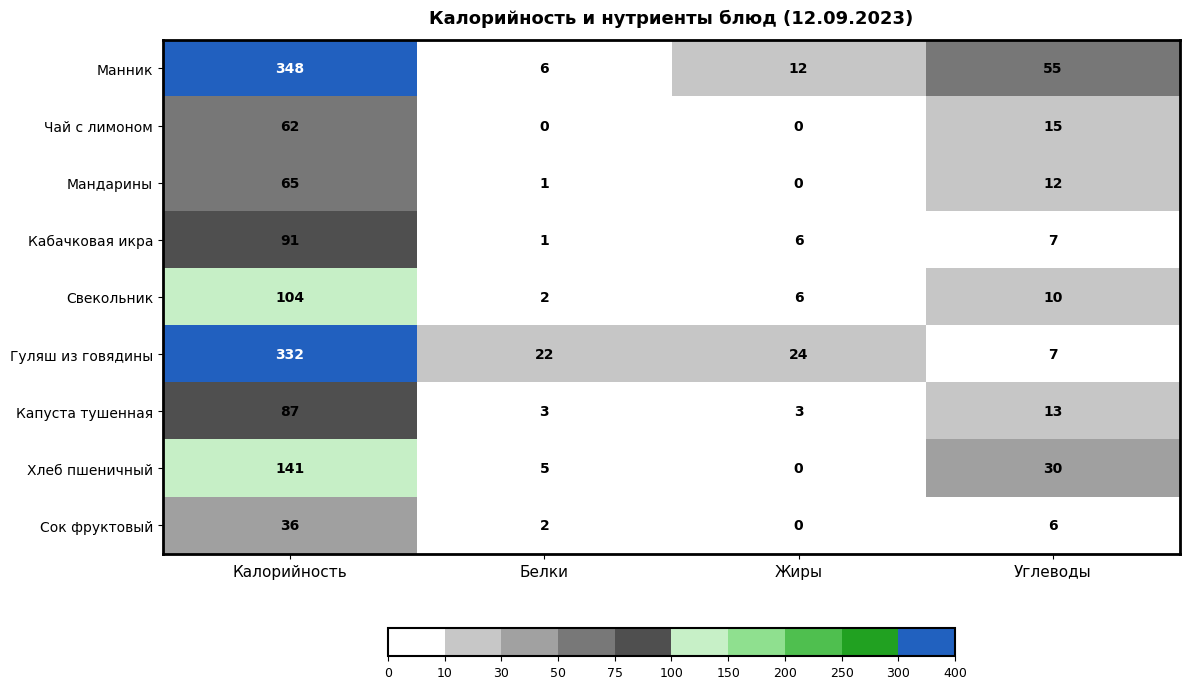

What is the total value across all series at Калорийность?

1266